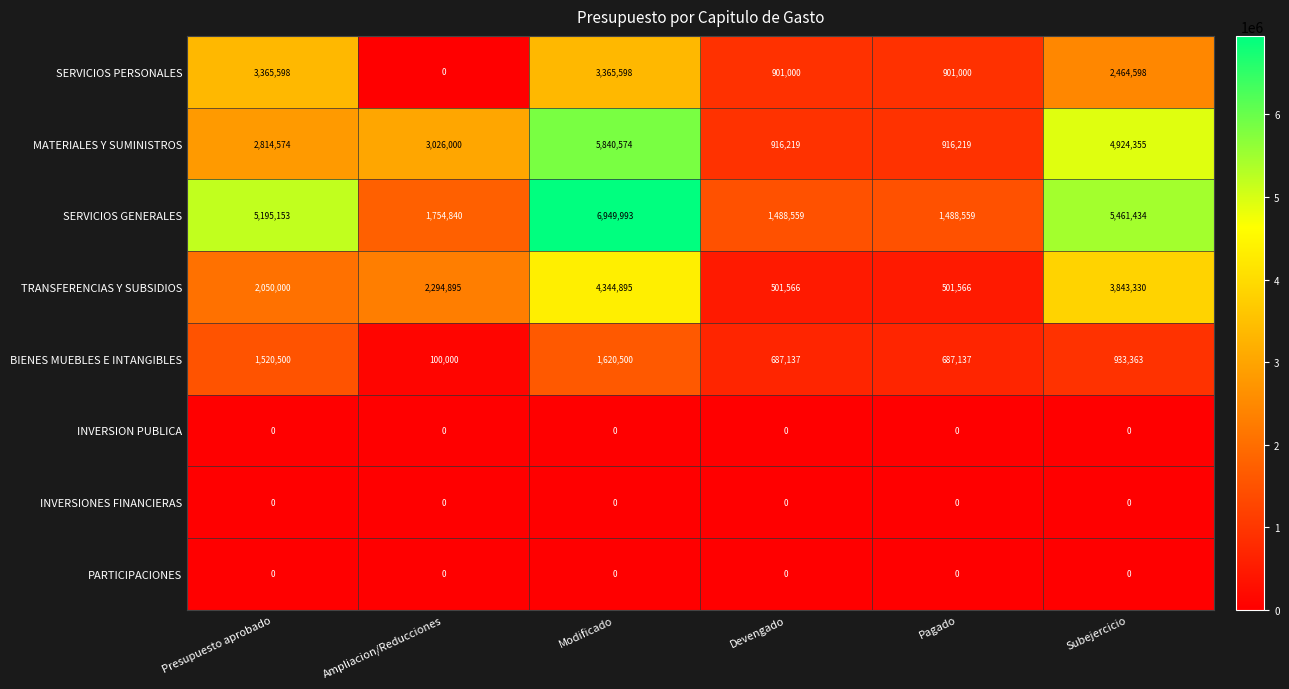

At which category is the sum across all series the highest?

Modificado